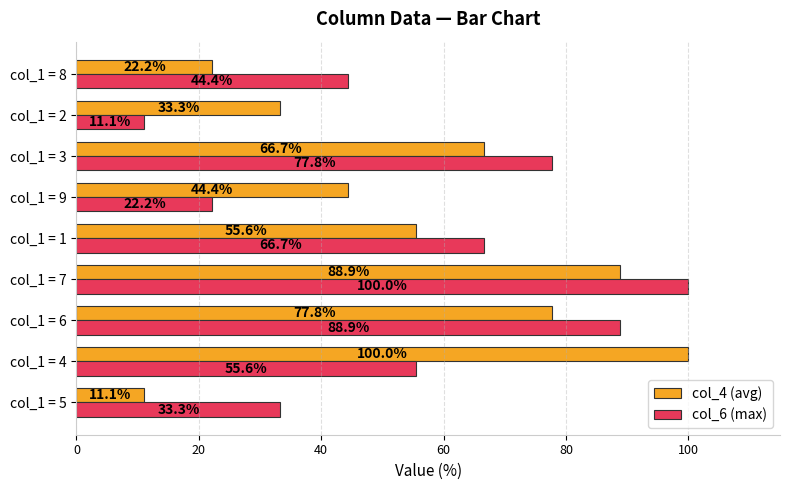

What is the difference between the col_6 (max) values at col_1 = 4 and col_1 = 7?

44.4